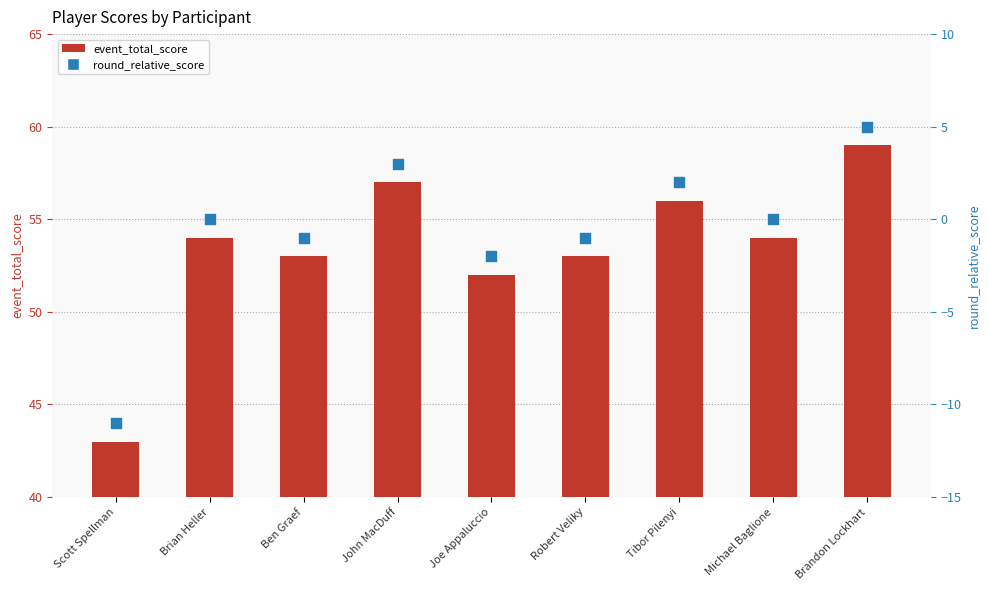

At how many categories does at least one series exceed 48?

8